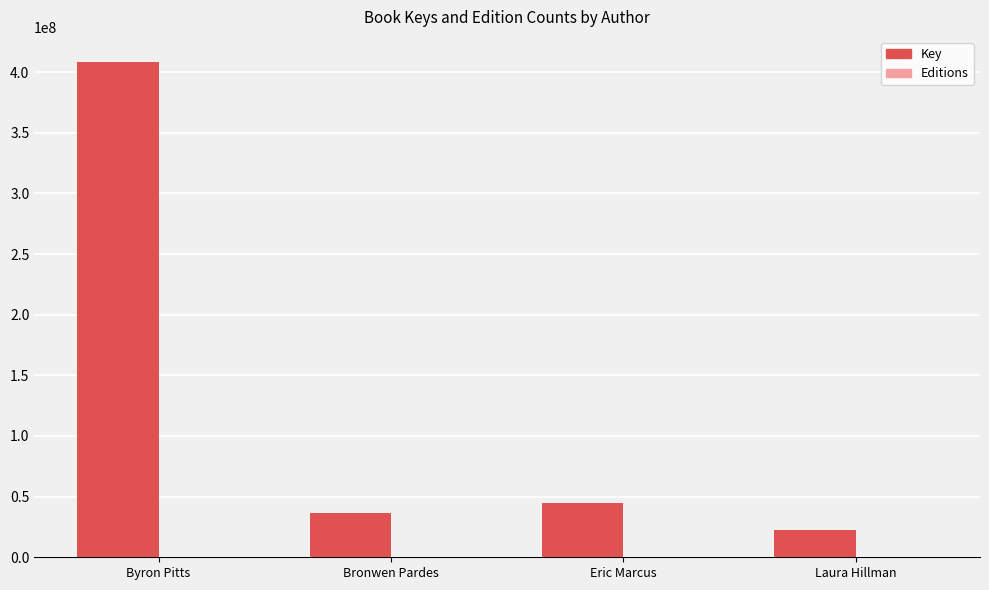

Between Byron Pitts and Bronwen Pardes, which series saw the biggest shift?

Key